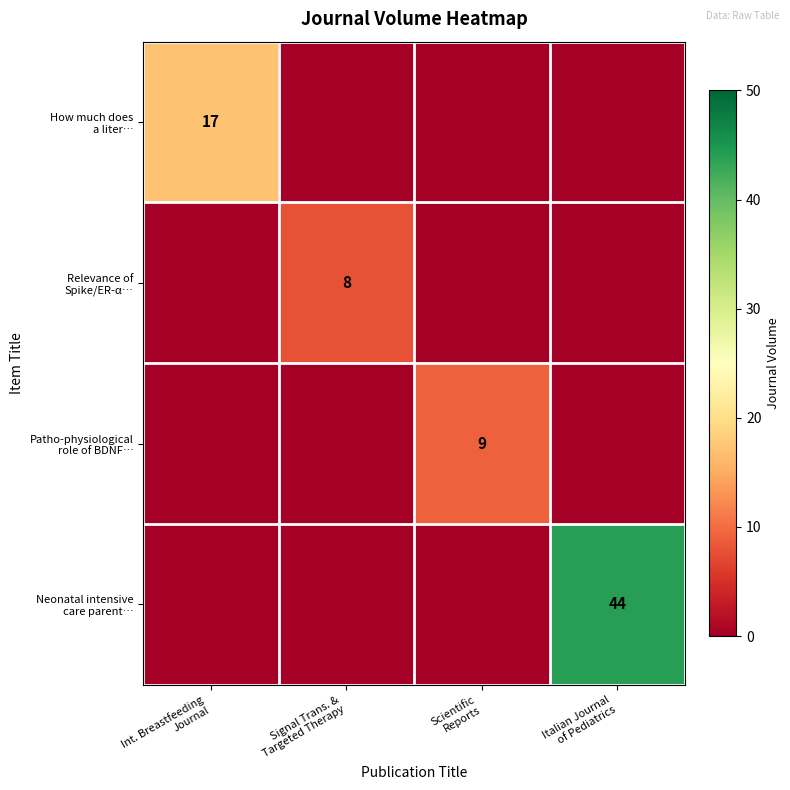

Is it true that How much does a liter… equals 5 at Signal Trans. & Targeted Therapy?

False